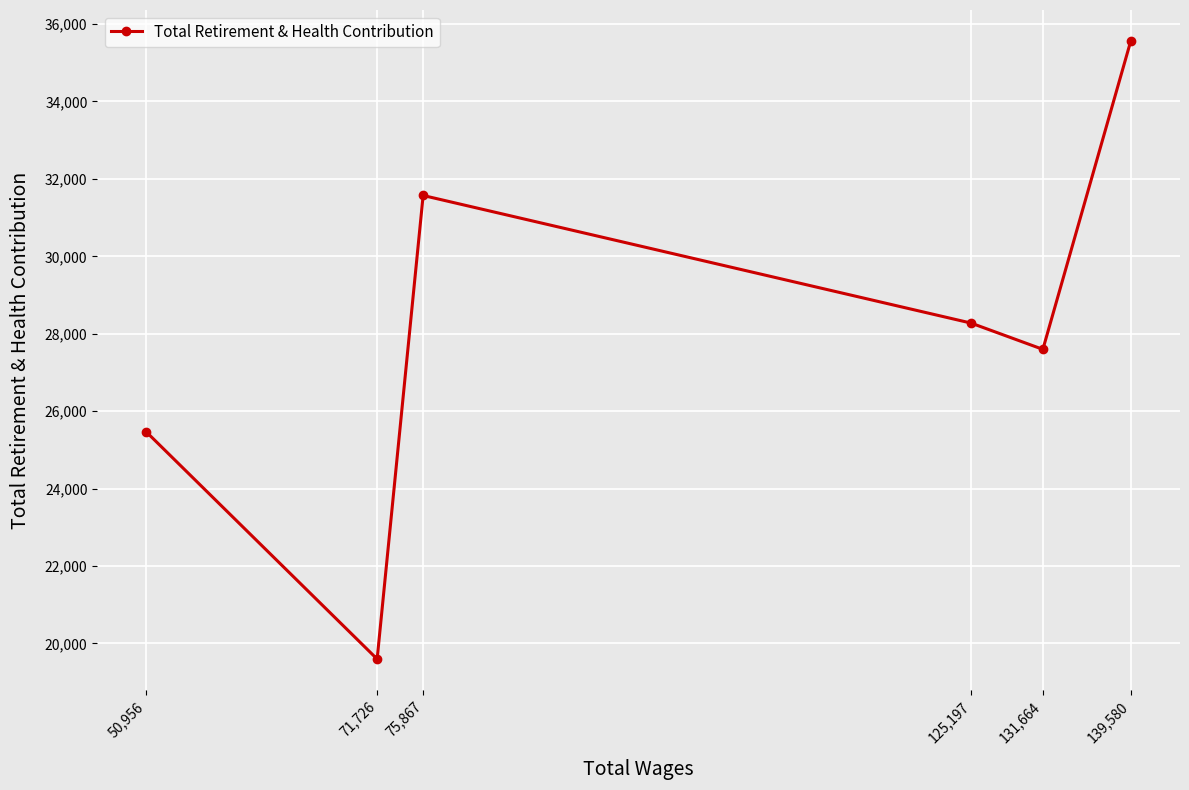

How many data points are less than 28276?

3